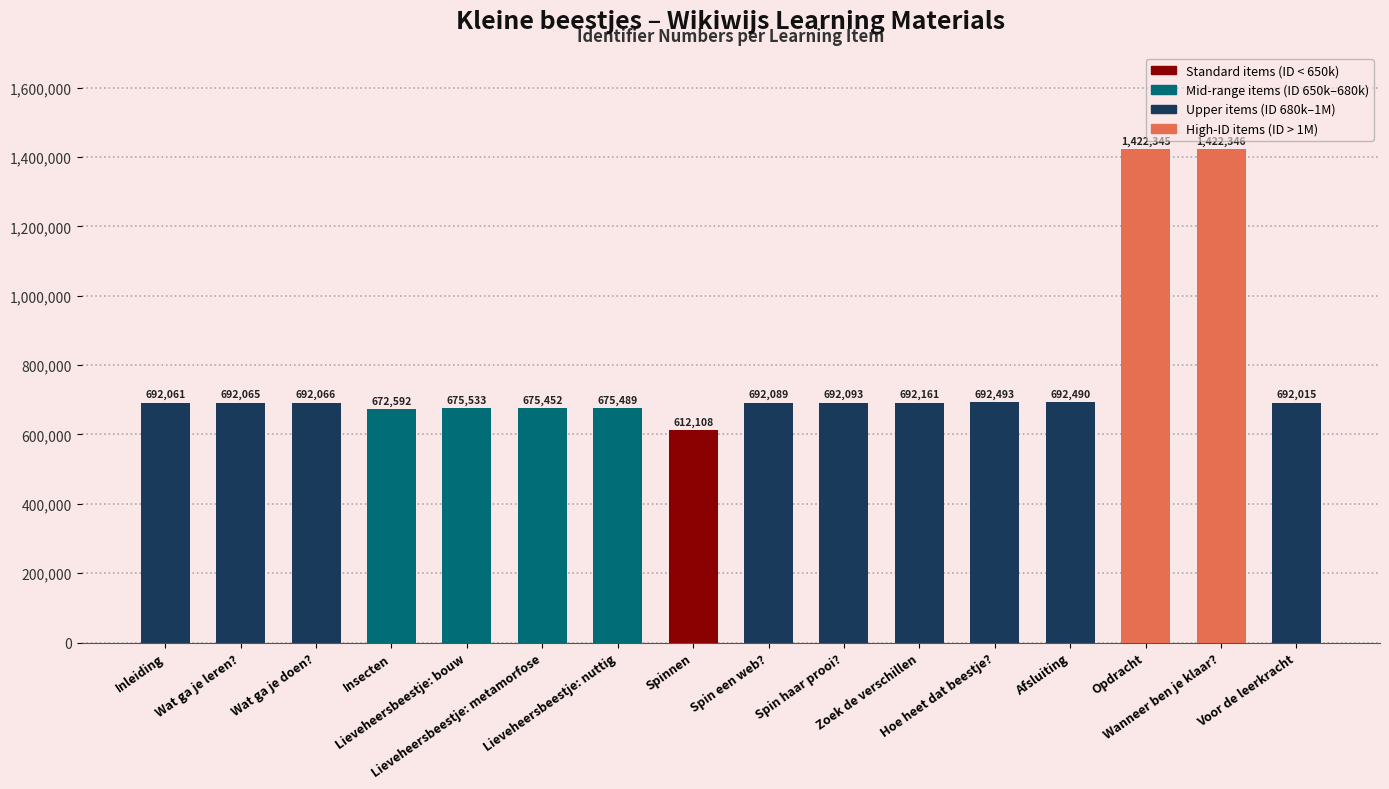

The chart shows a value of 252523 at Zoek de verschillen. True or false?

False